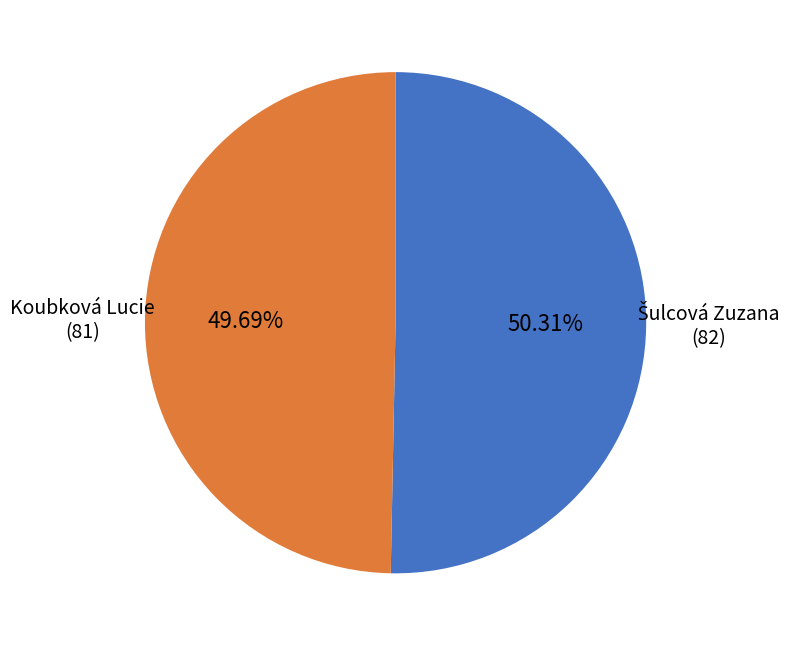

Is there a majority slice in this chart?

Yes